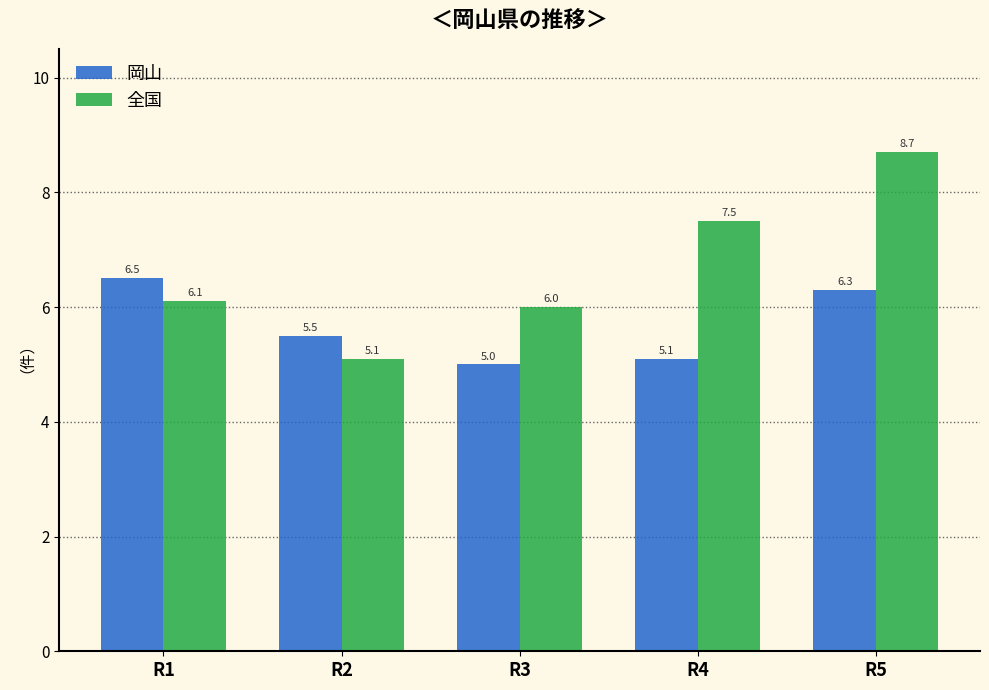

Reading left to right, extract all data points from this chart.

岡山: R1=6.5	R2=5.5	R3=5.0	R4=5.1	R5=6.3
全国: R1=6.1	R2=5.1	R3=6.0	R4=7.5	R5=8.7